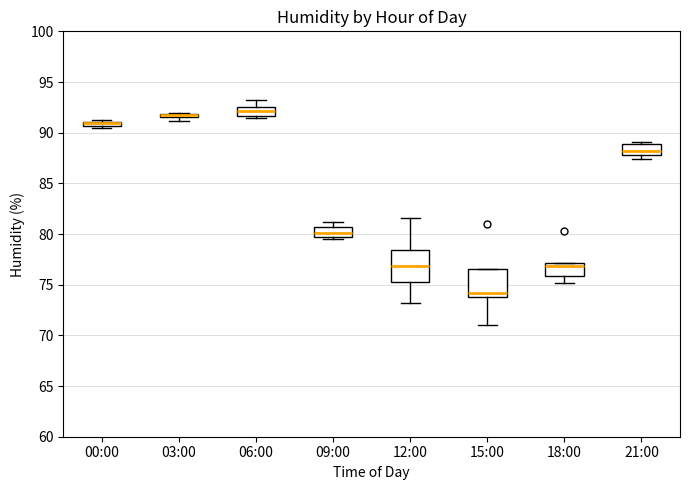

Where is the lower edge of the box for 21:00 on the y-axis? The values are not printed on the chart, so give them approximately, as read against the axis.

88.0